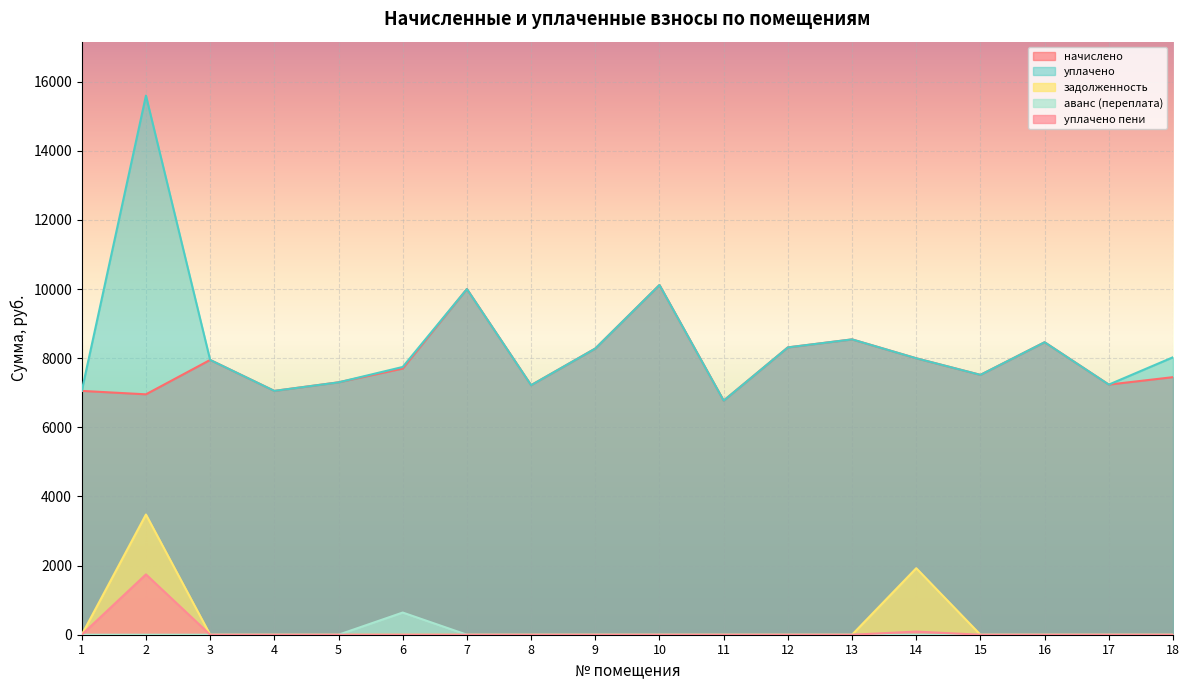

List the series in order of their peak value, lowest first.

аванс (переплата), уплачено пени, задолженность, начислено, уплачено